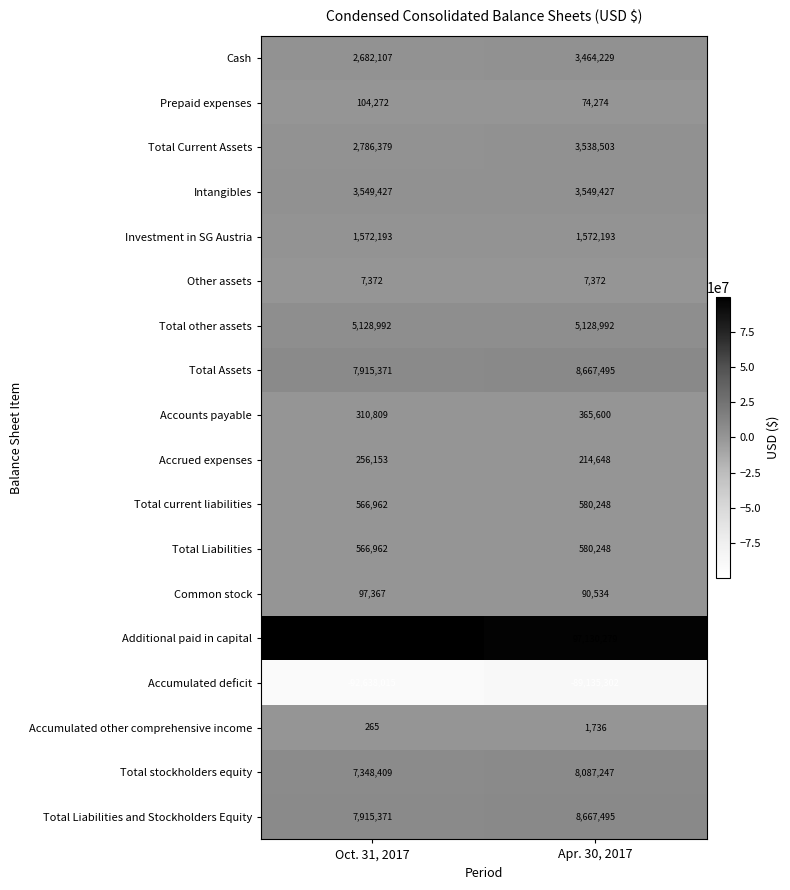

The value of Intangibles at Oct. 31, 2017 is 1082676. True or false?

False